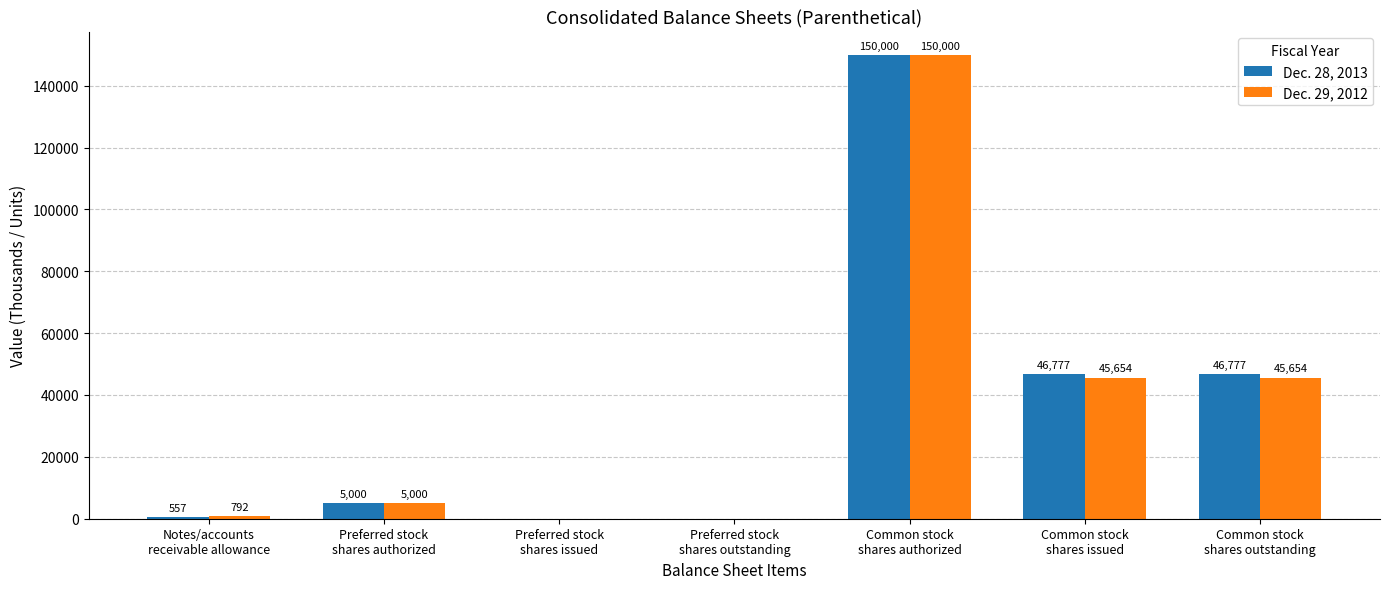

What is the highest value of the Dec. 28, 2013 series?

150000